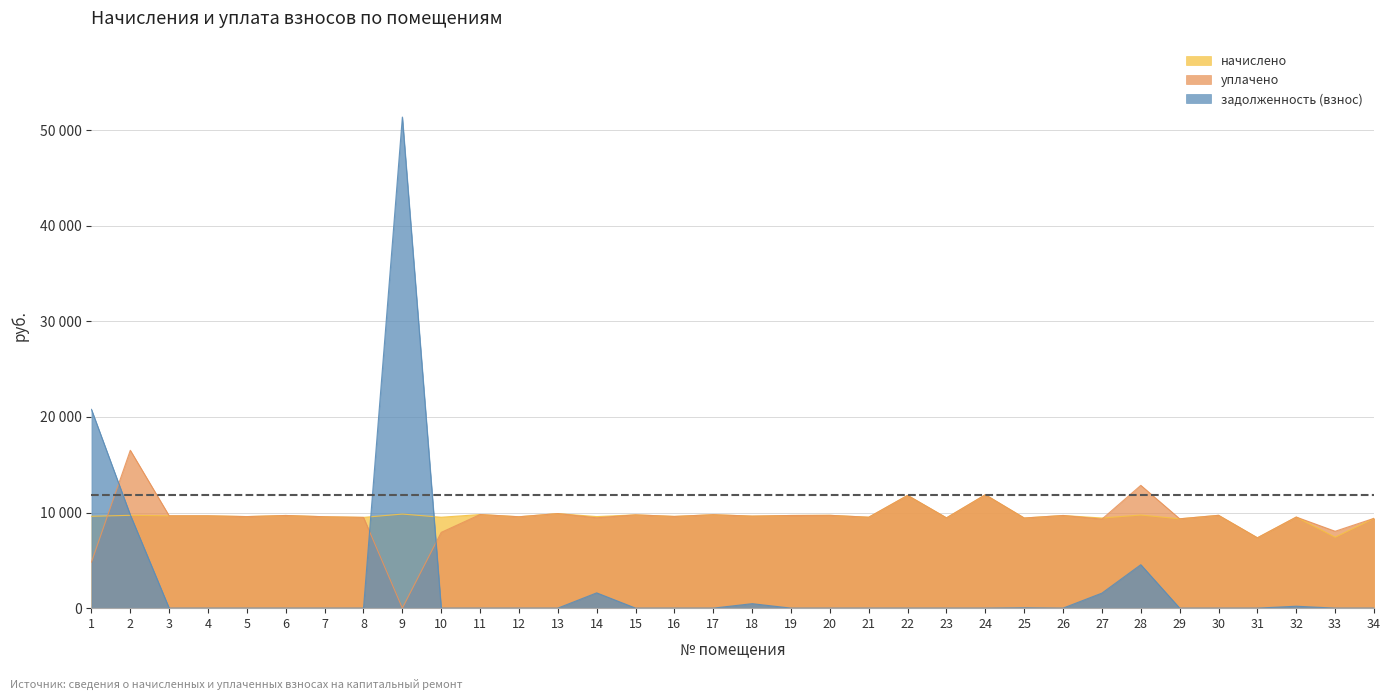

Does the chart display data point markers on the line(s)?

No